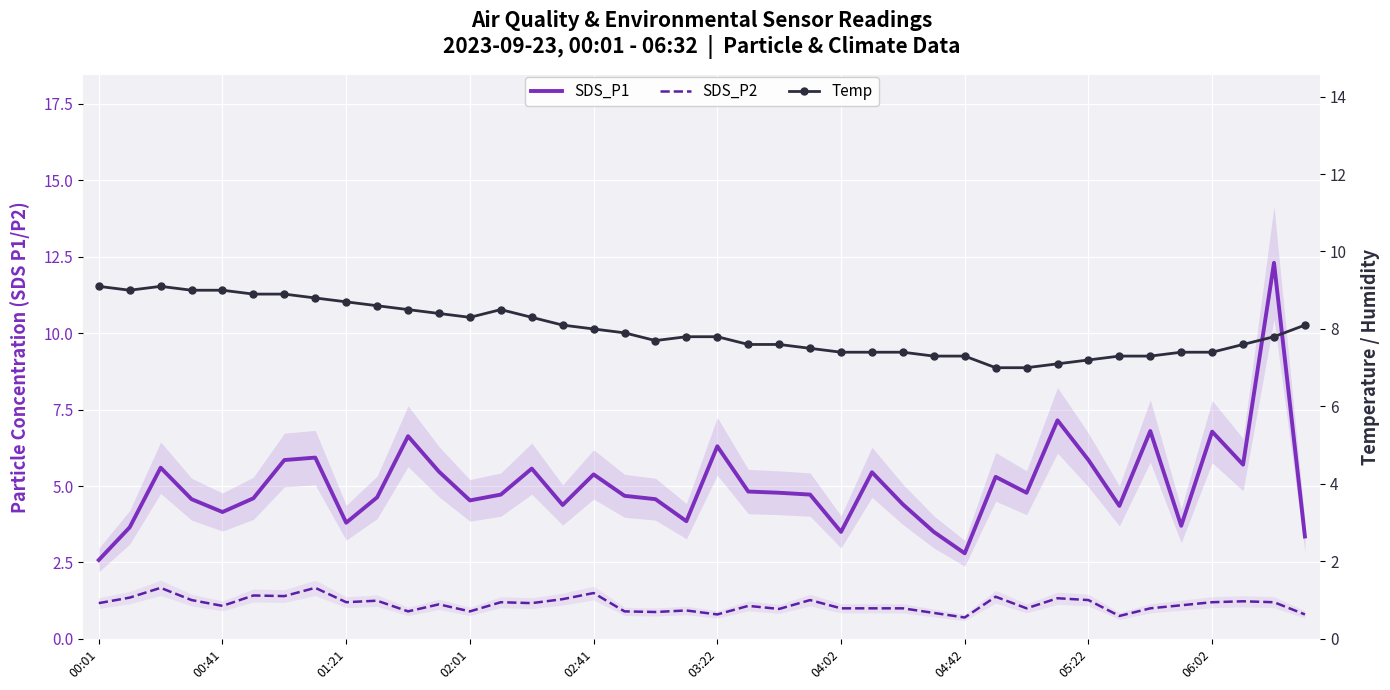

What is the sum of the Temp values at 32 and 31?

14.3